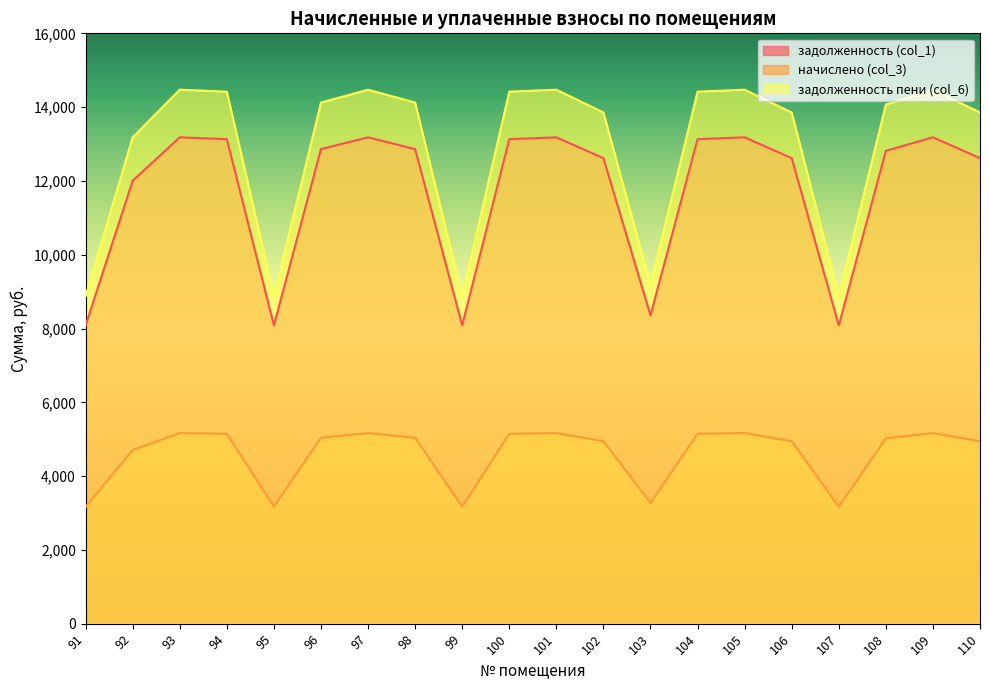

True or false: начислено (col_3) and задолженность (col_1) cross at least once.

False